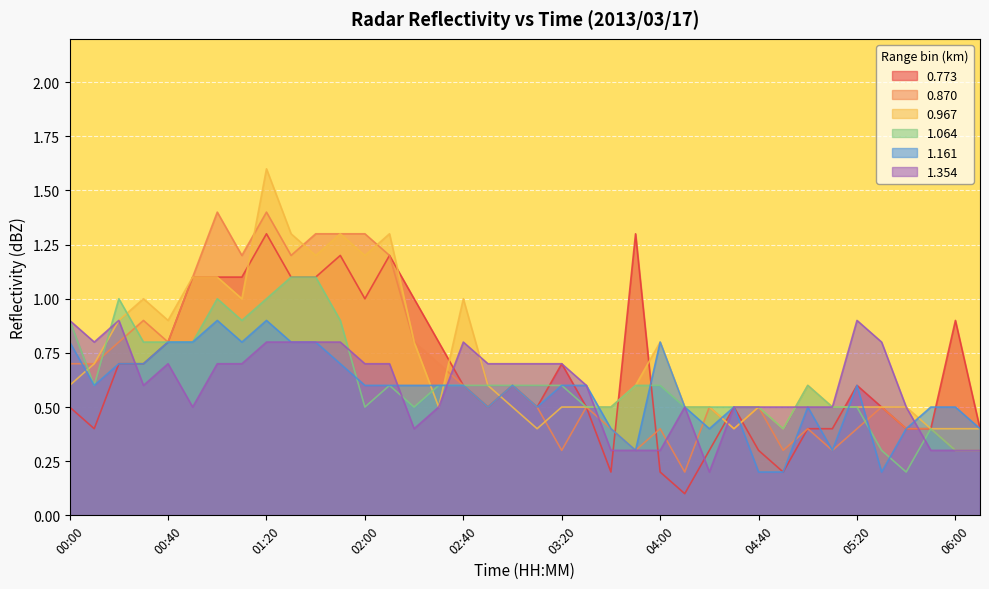

Reading left to right, what are all the values shown in this chart?

0.773: 0.5	0.4	0.7	0.7	0.8	1.1	1.1	1.1	1.3	1.1	1.1	1.2	1.0	1.2	1.0	0.8	0.6	0.5	0.6	0.5	0.7	0.5	0.2	1.3	0.2	0.1	0.3	0.5	0.3	0.2	0.4	0.4	0.6	0.5	0.4	0.4	0.9	0.4
0.870: 0.7	0.7	0.8	0.9	0.8	1.1	1.4	1.2	1.4	1.2	1.3	1.3	1.3	1.2	0.8	0.7	0.6	0.5	0.6	0.5	0.3	0.5	0.4	0.3	0.4	0.2	0.5	0.4	0.5	0.3	0.4	0.3	0.4	0.5	0.4	0.4	0.3	0.3
0.967: 0.6	0.7	0.9	1.0	0.9	1.1	1.1	1.0	1.6	1.3	1.2	1.3	1.2	1.3	0.8	0.5	1.0	0.6	0.5	0.4	0.5	0.5	0.5	0.6	0.8	0.5	0.5	0.4	0.5	0.4	0.6	0.5	0.5	0.5	0.5	0.4	0.4	0.4
1.064: 0.9	0.6	1.0	0.8	0.8	0.8	1.0	0.9	1.0	1.1	1.1	0.9	0.5	0.6	0.5	0.6	0.6	0.6	0.6	0.6	0.6	0.5	0.5	0.6	0.6	0.5	0.5	0.5	0.5	0.4	0.6	0.5	0.5	0.3	0.2	0.4	0.3	0.3
1.161: 0.8	0.6	0.7	0.7	0.8	0.8	0.9	0.8	0.9	0.8	0.8	0.7	0.6	0.6	0.6	0.6	0.6	0.5	0.6	0.5	0.6	0.6	0.4	0.3	0.8	0.5	0.4	0.5	0.2	0.2	0.5	0.3	0.6	0.2	0.4	0.5	0.5	0.4
1.354: 0.9	0.8	0.9	0.6	0.7	0.5	0.7	0.7	0.8	0.8	0.8	0.8	0.7	0.7	0.4	0.5	0.8	0.7	0.7	0.7	0.7	0.6	0.3	0.3	0.3	0.5	0.2	0.5	0.5	0.5	0.5	0.5	0.9	0.8	0.5	0.3	0.3	0.3